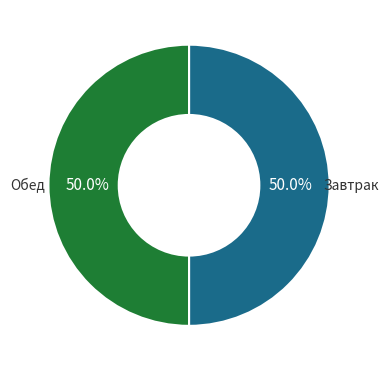

Approximately how many times larger is the value at Завтрак compared to Обед?

1.0